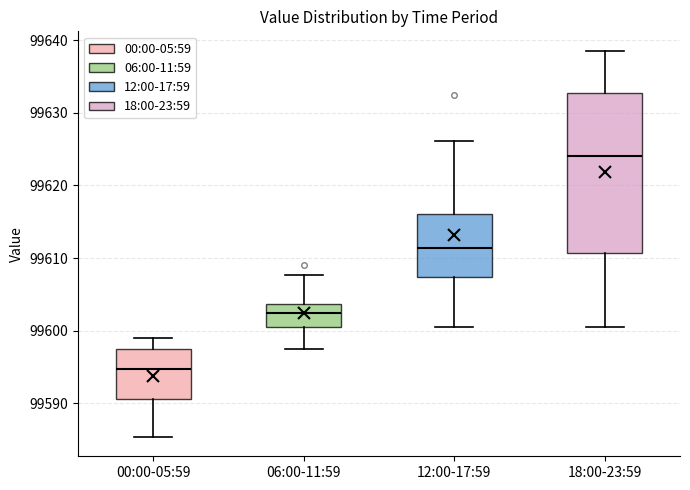

Which box's median line is the lowest?

00:00-05:59